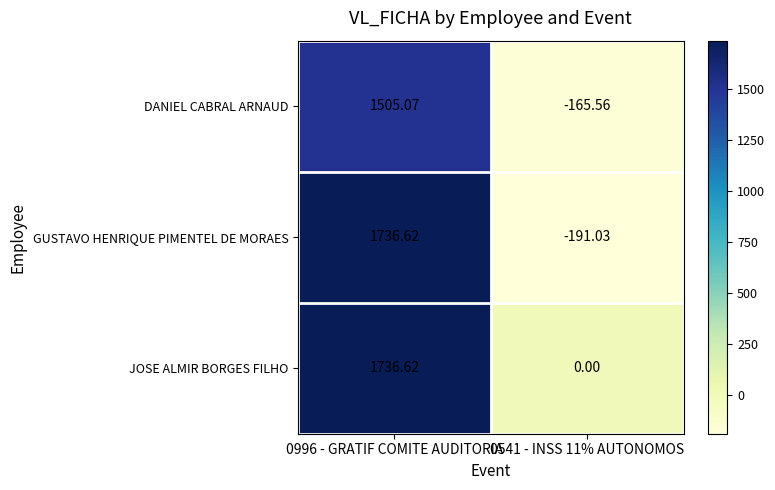

Which series has the largest range (max minus min)?

GUSTAVO HENRIQUE PIMENTEL DE MORAES